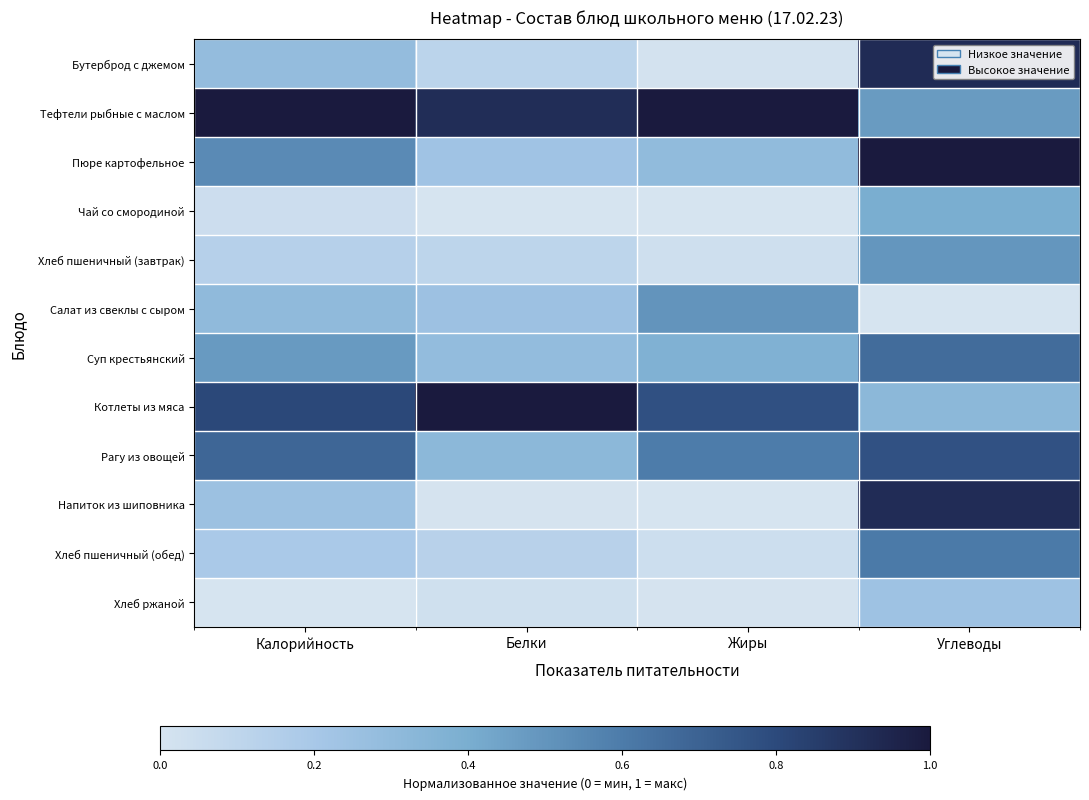

Which series changed the most between Калорийность and Белки?

Рагу из овощей